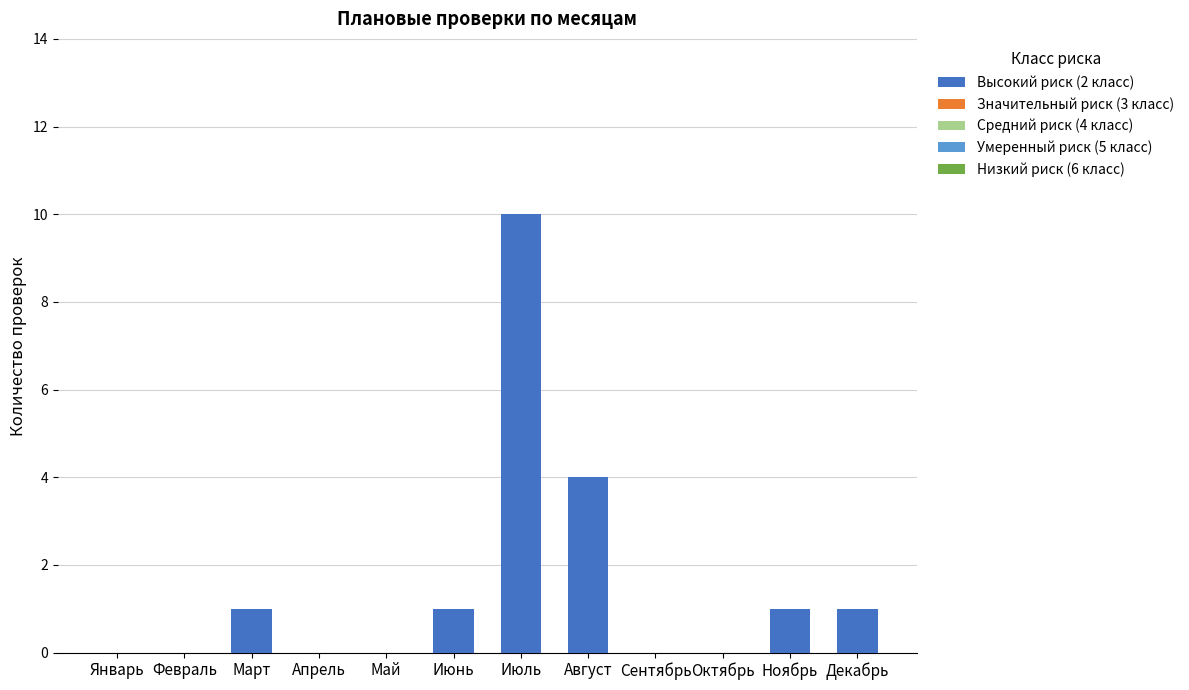

What is the change in value from Апрель to Август?

+4